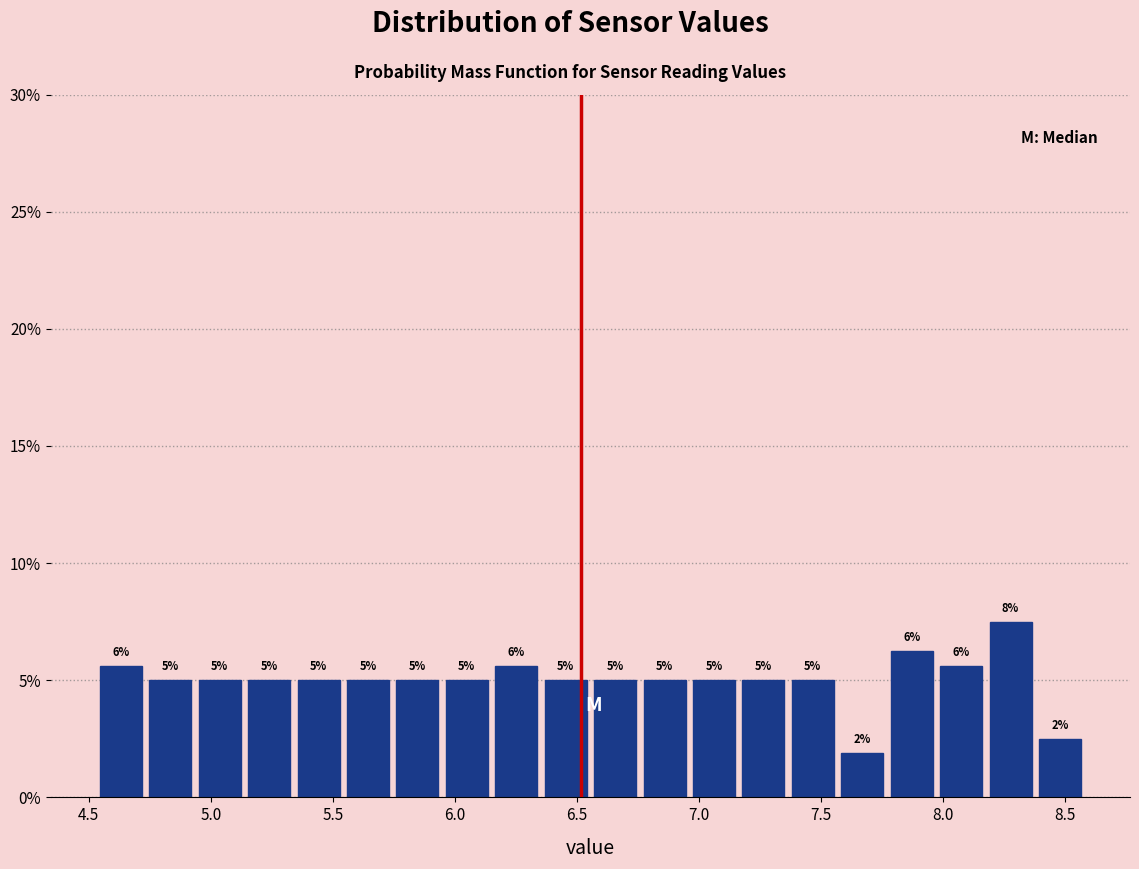

Over which range of the x-axis is the bar tallest?

8.20 to 8.40